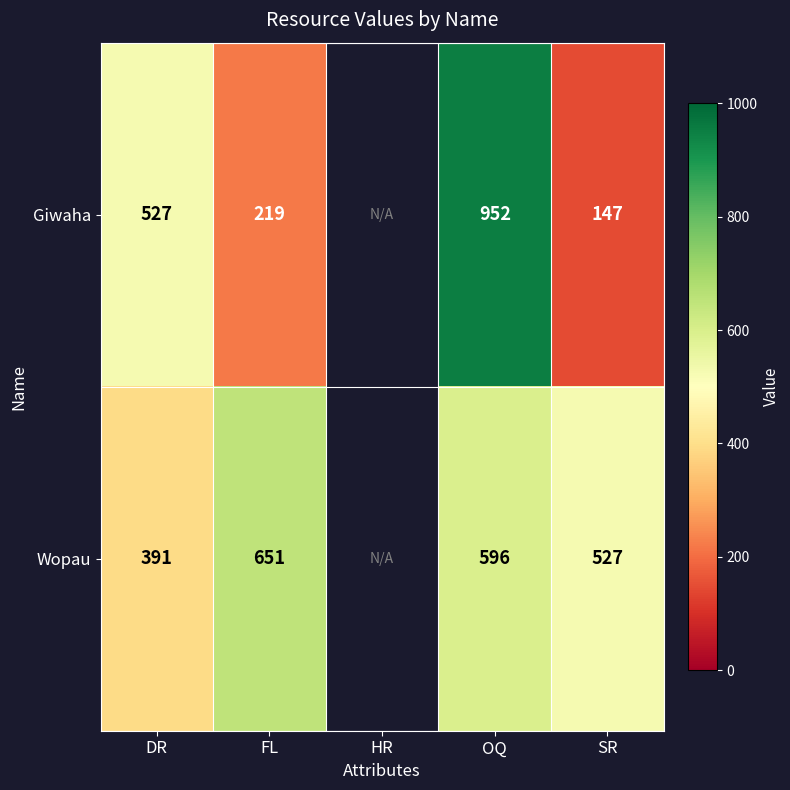

The value of Giwaha at FL is 138.9. True or false?

False